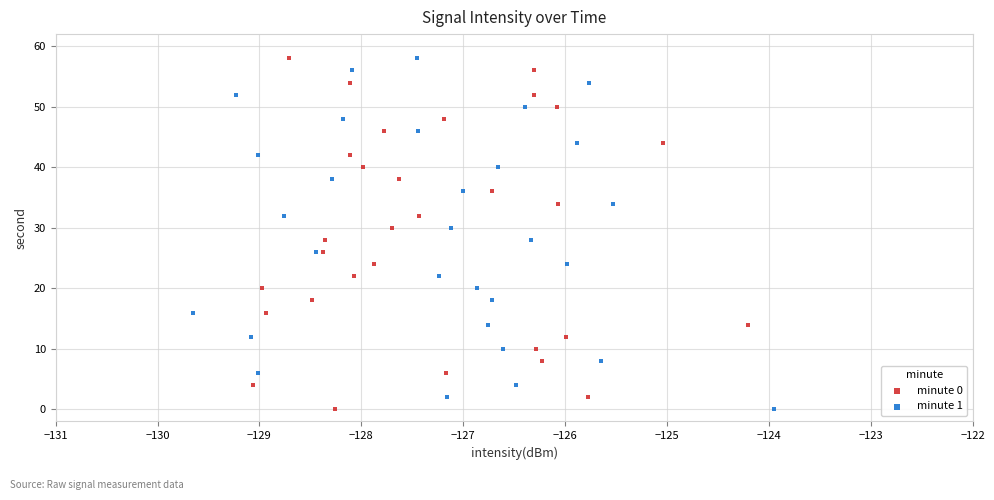

What are all the series names shown in the legend?

minute 0, minute 1